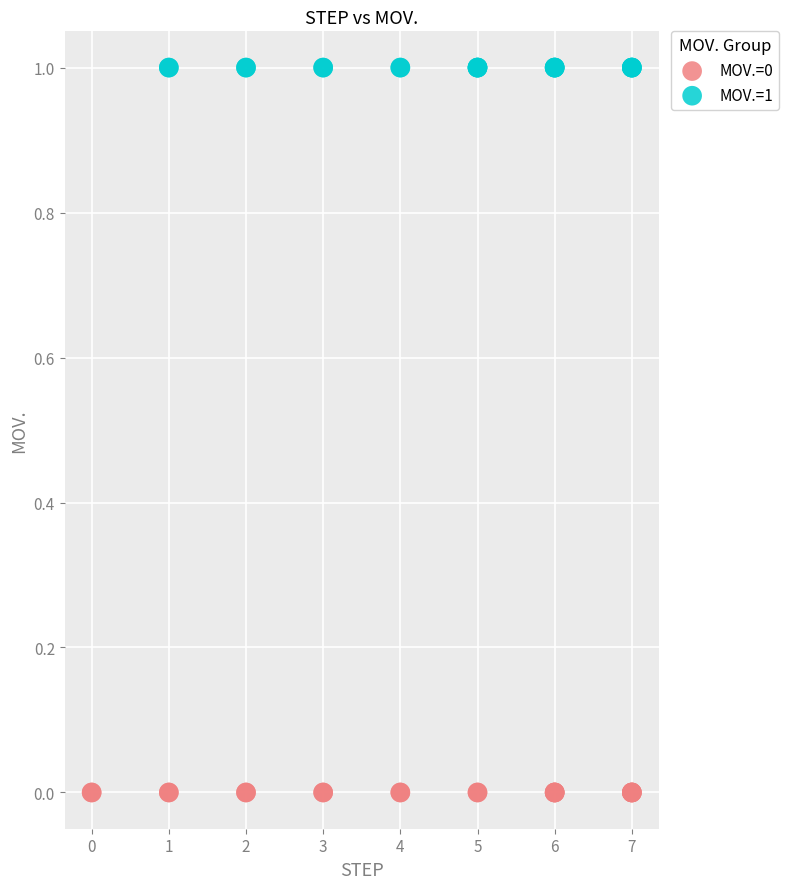

Which series contains the highest Y value?

MOV.=1